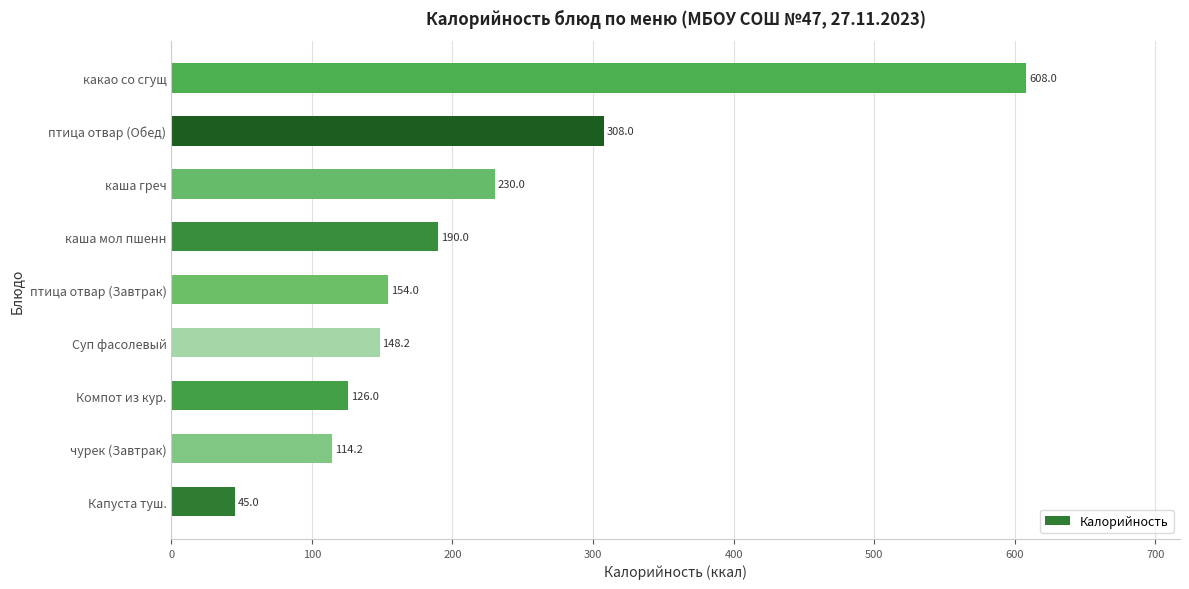

Which has a higher value, какао со сгущ or каша греч?

какао со сгущ